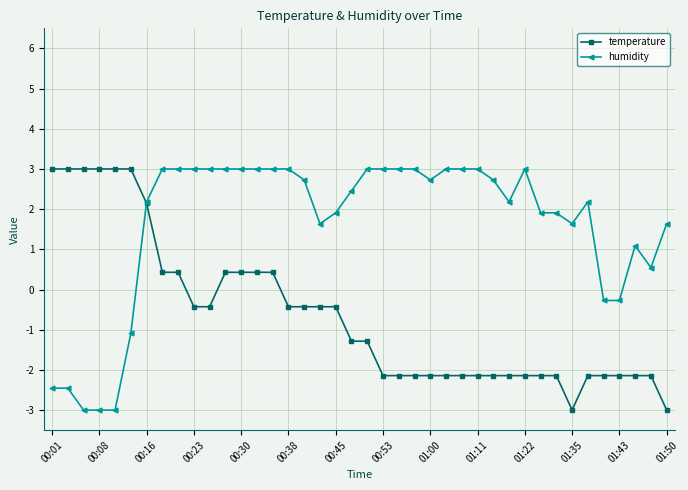

What is the difference between the maximum and minimum values in the temperature series?

6.0